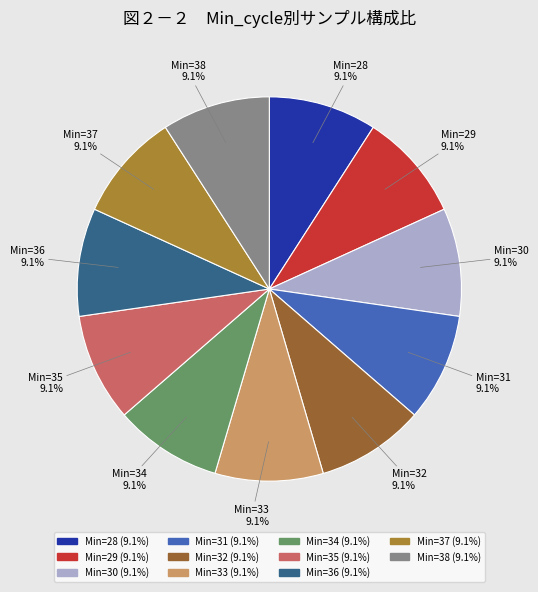

Is Min=29 the majority of the pie?

No